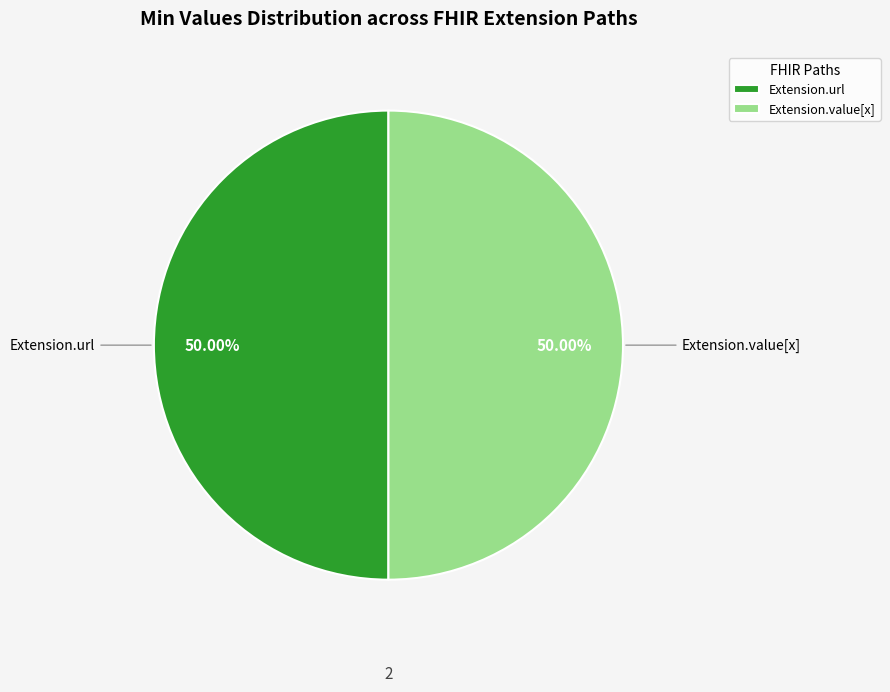

What is the ratio of the value at Extension.url to the value at Extension.value[x]?

1.0